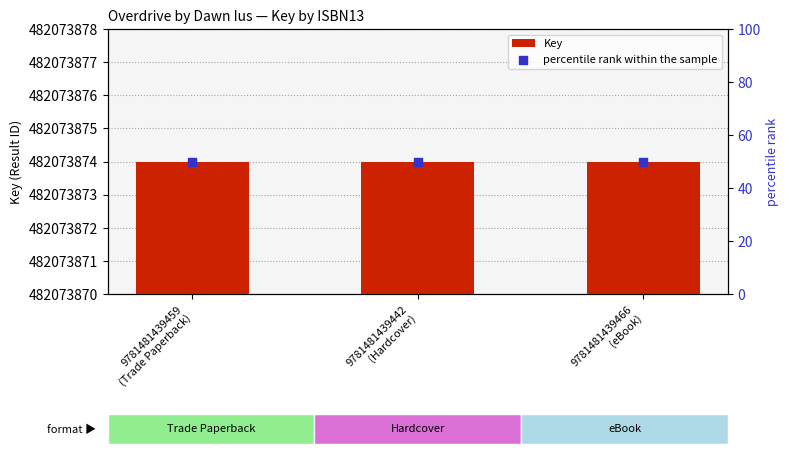

At which category is the sum across all series the highest?

9781481439459
(Trade Paperback)